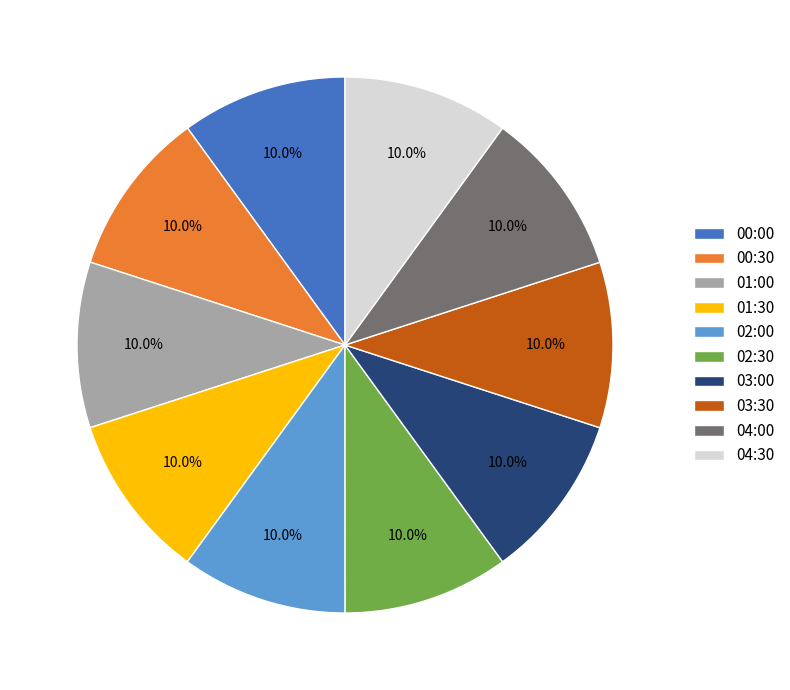

How much of the chart is everything except 04:00?

90.0%